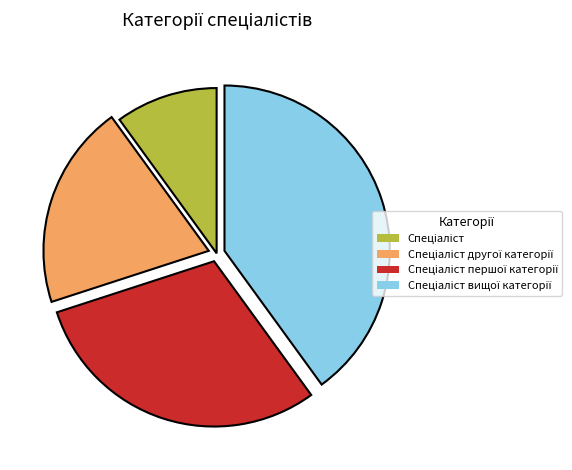

Is there a majority slice in this chart?

No